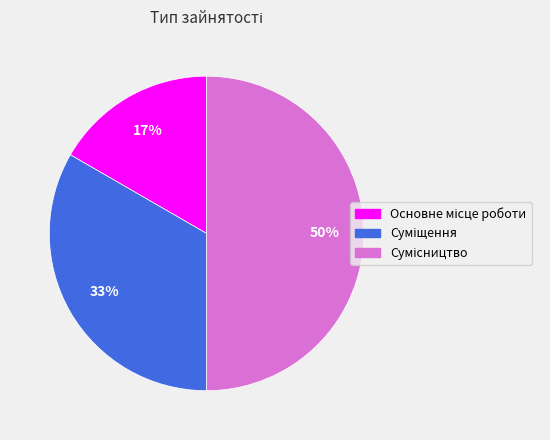

To the nearest percent, what is the average slice percentage?

33%